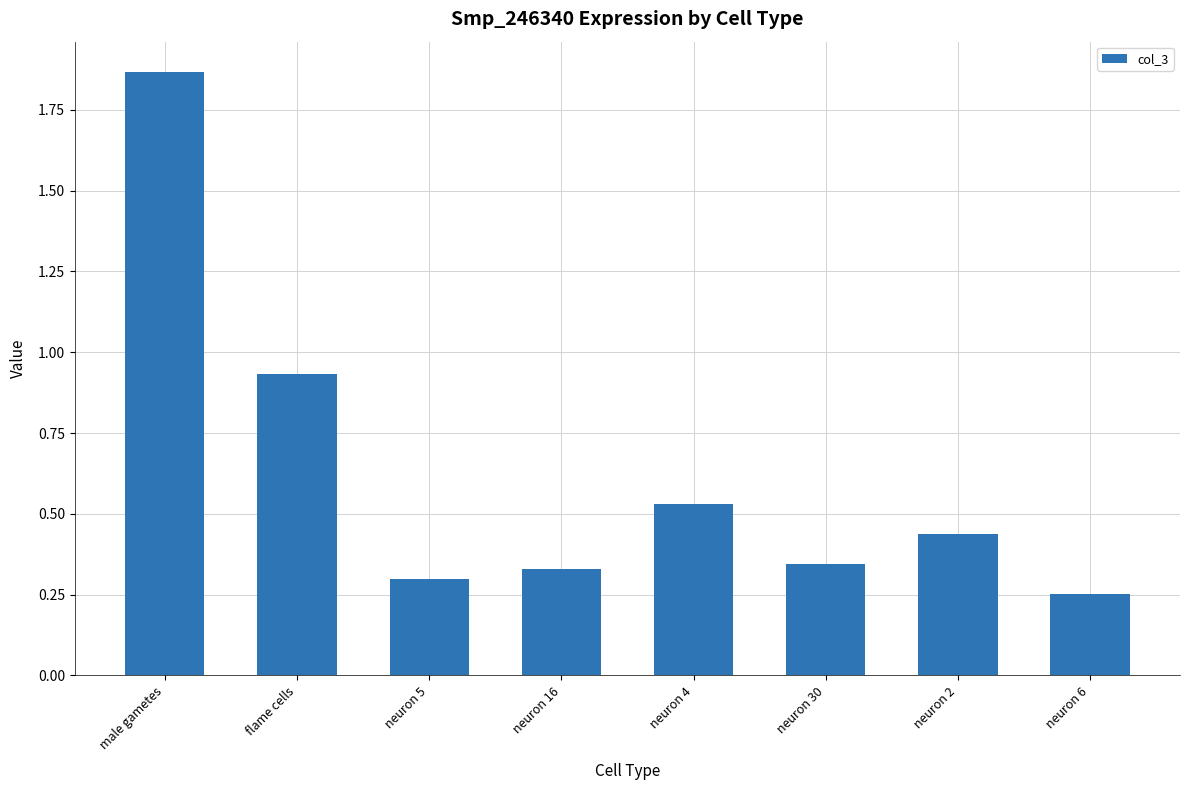

What is the average value?

0.6